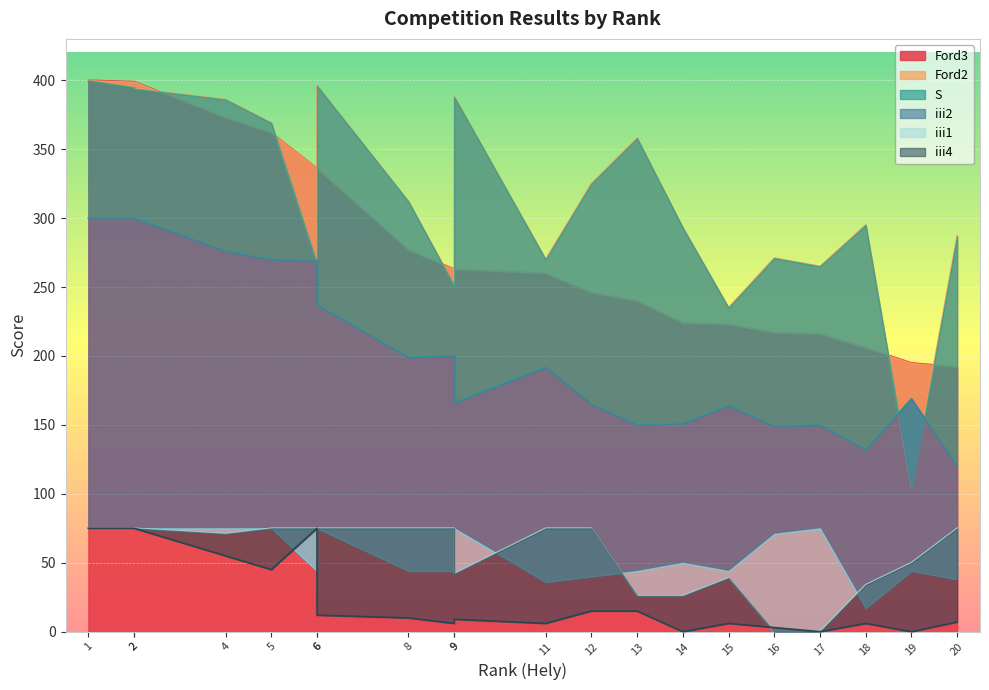

The S series shows 166 at 9. True or false?

True